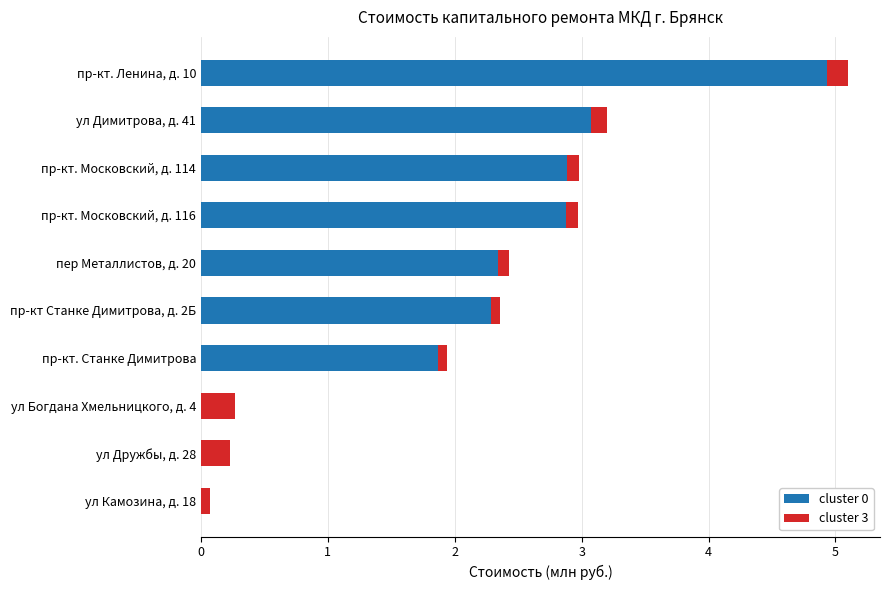

At which category is the sum across all series the highest?

пр-кт. Ленина, д. 10